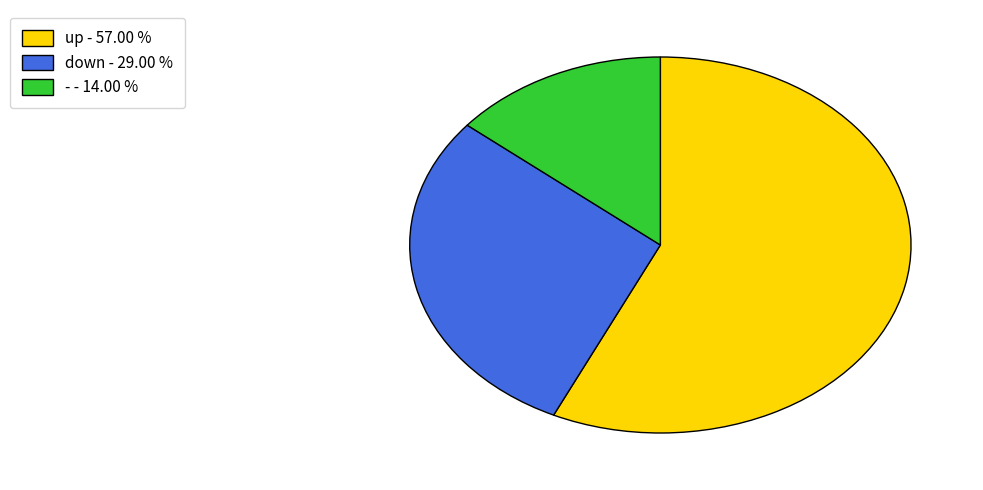

How many slices are in this pie chart?

3